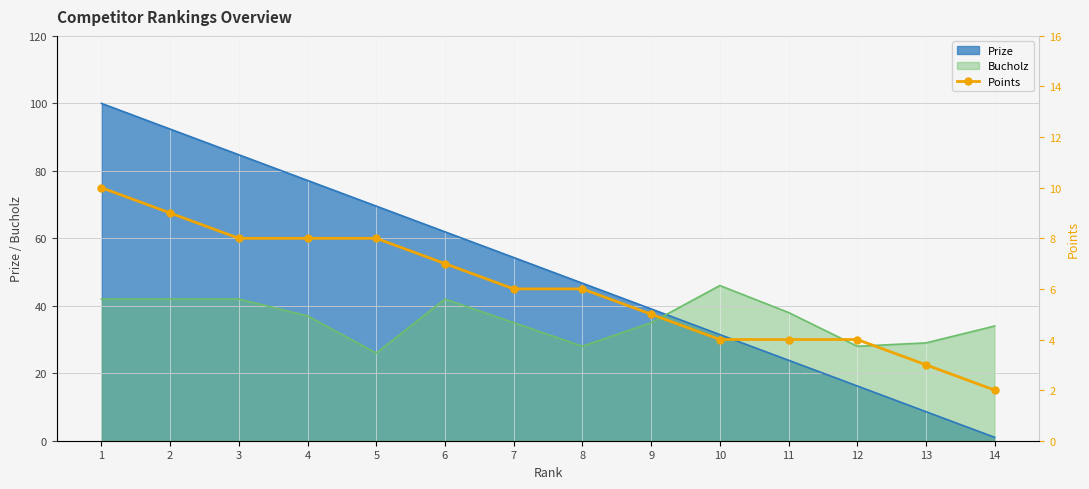

Count the values in the range 4 to 8.

10